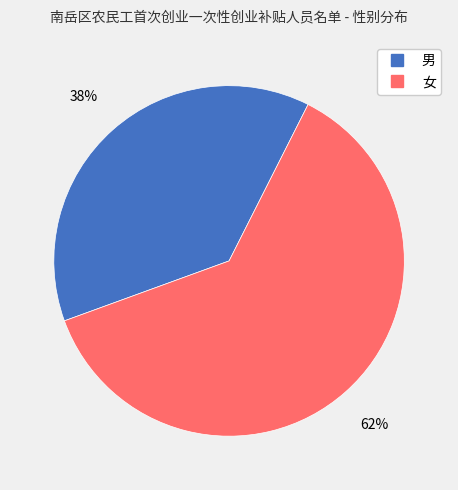

Which slice represents more than half of the pie?

女